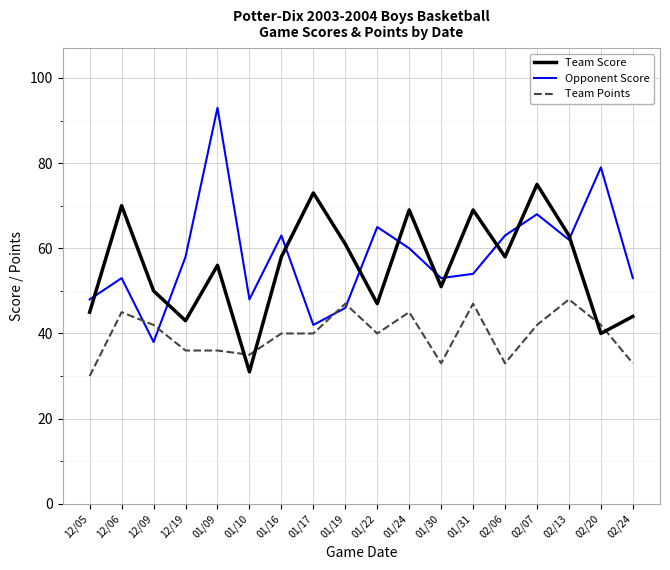

How many intersections are there between Team Score and Opponent Score?

10